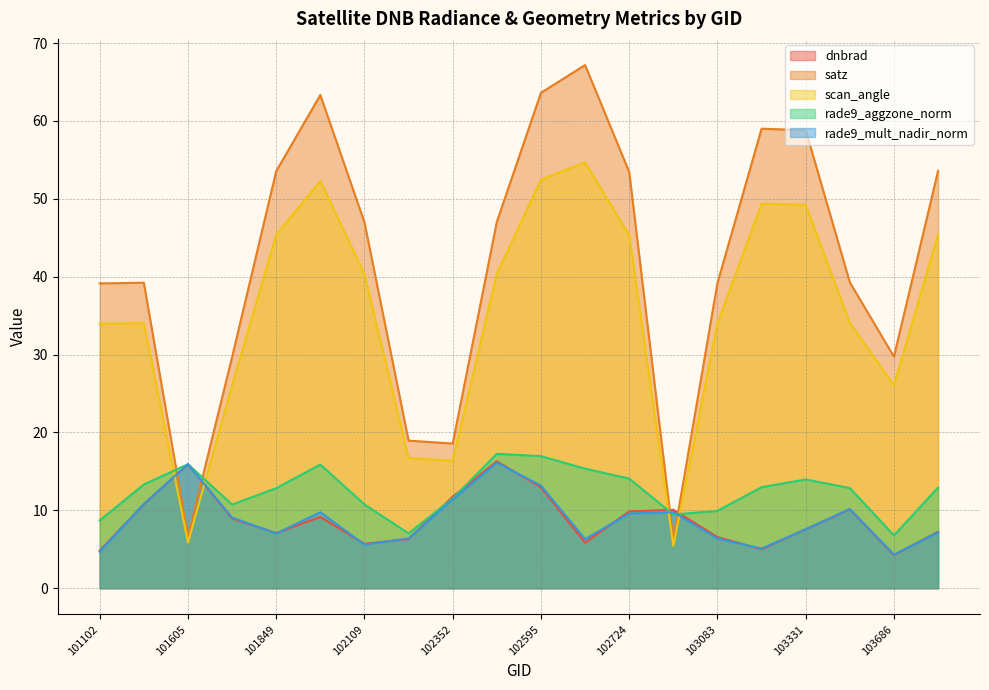

What is the average value of the scan_angle series?

35.4